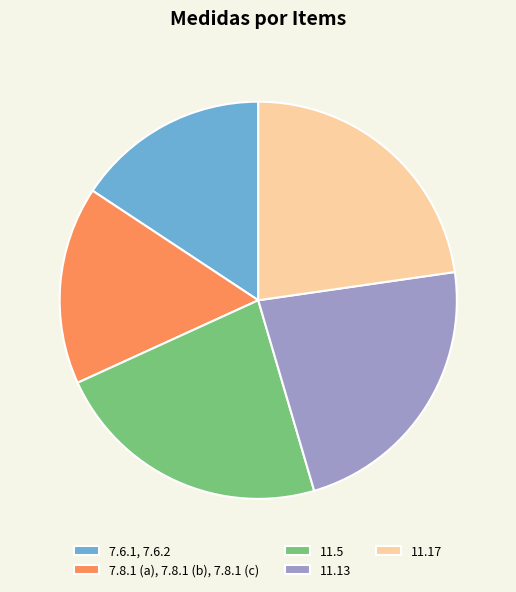

How many segments does this pie chart have?

5